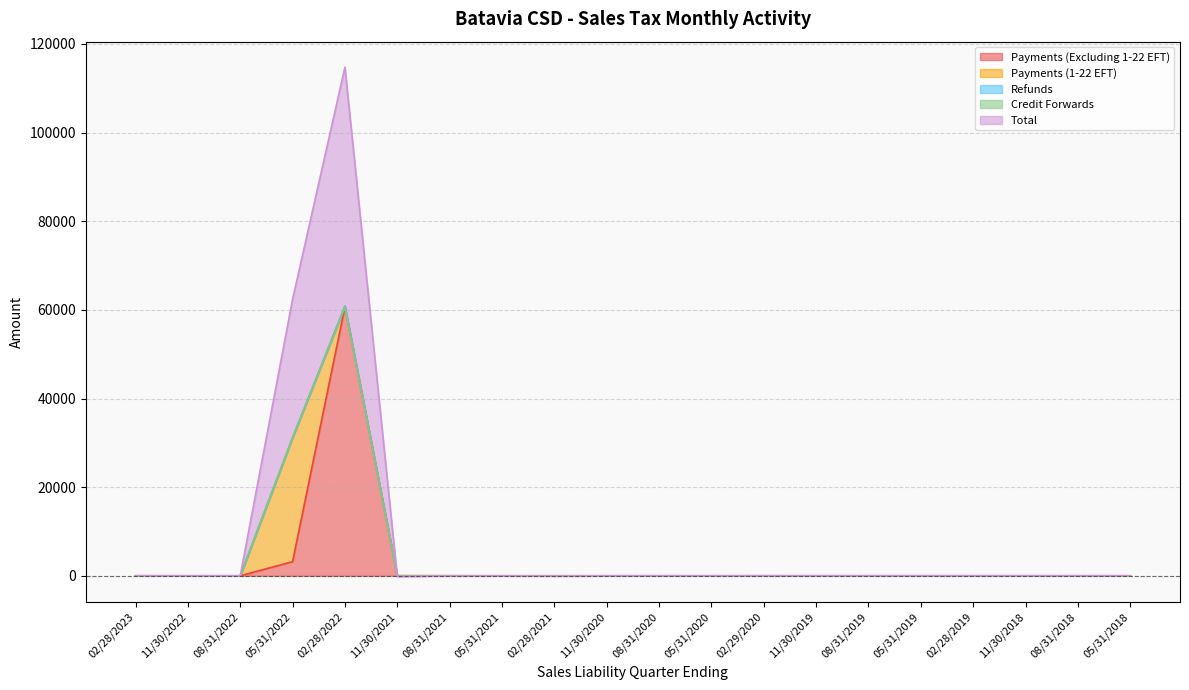

Reading left to right, extract all data points from this chart.

Payments (Excluding 1-22 EFT): 3.2	0.0	0.0	3194.2	60744.8	22.7	5.2	1.6	3.5	0.8	0.5	0.3	2.7	0.6	0.1	0.3	0.4	0.7	0.2	0.2
Payments (1-22 EFT): 0.0	0.0	0.0	27968.2	121.3	0.0	0.0	0.0	0.0	0.0	0.0	0.0	0.0	0.0	0.0	0.0	0.0	0.0	0.0	0.0
Refunds: 0.0	0.0	0.0	-0.8	11.7	-34.5	-0.2	-0.1	-0.2	-0.9	-0.2	-0.0	-0.0	-0.0	-0.0	0.0	0.0	0.0	0.0	0.0
Credit Forwards: 0.8	0.0	0.0	18.1	-301.6	6.1	-0.0	-0.1	-28.7	0.1	-0.1	0.0	-0.0	-0.0	0.0	-0.0	0.0	0.0	0.0	0.0
Total: -7.4	-4.9	0.0	31224.3	54198.3	-164.5	-51.7	-18.5	-25.3	-2.3	-1.6	-7.1	-0.8	-0.5	0.0	-0.1	0.4	-0.7	-0.0	-0.0